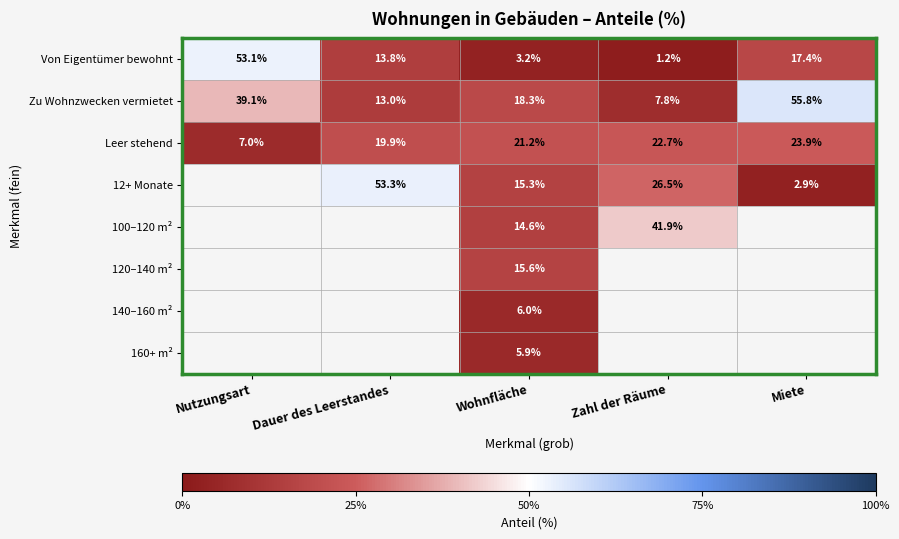

The value of Von Eigentümer bewohnt at Miete is 8.1. True or false?

False